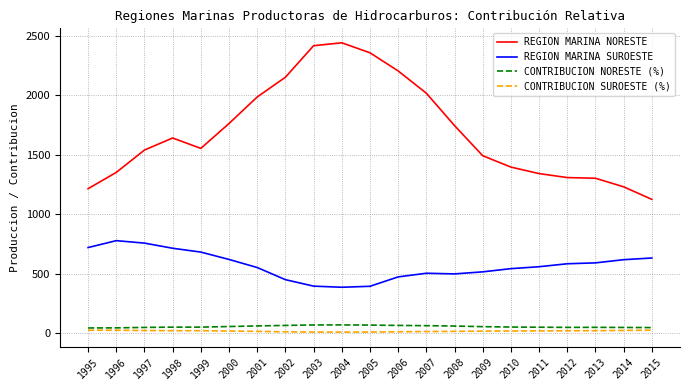

Is it true that REGION MARINA NORESTE equals 626.9 at 2003?

False